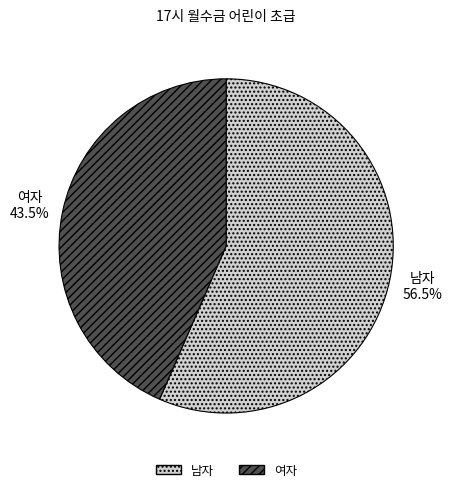

Rank the categories by value from highest to lowest.

남자, 여자